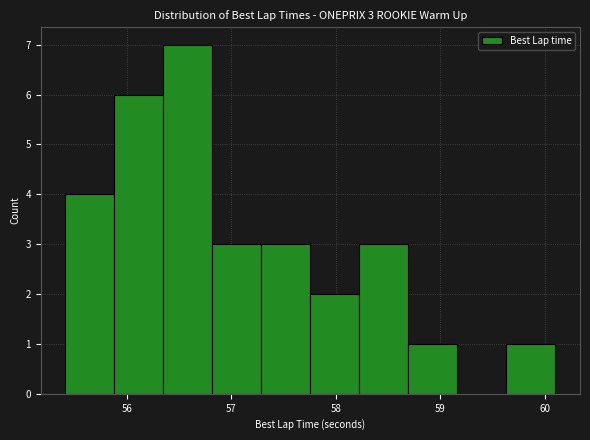

Which range on the x-axis has the tallest bar?

56.3 to 56.8